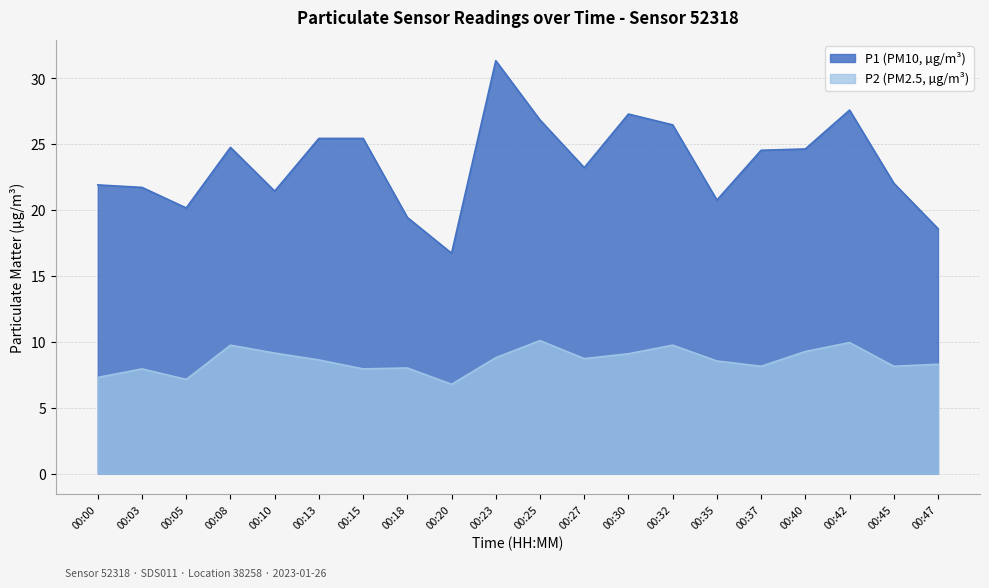

At which label does P2 reach its minimum?

00:20